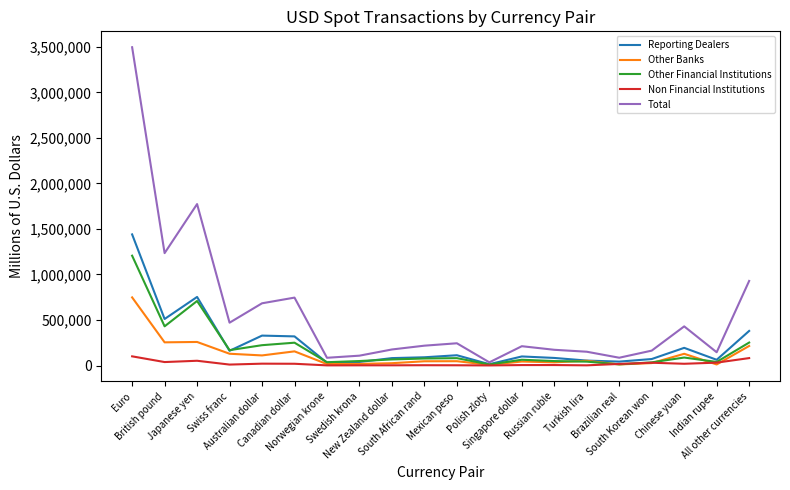

At how many categories does at least one series exceed 3072?

20